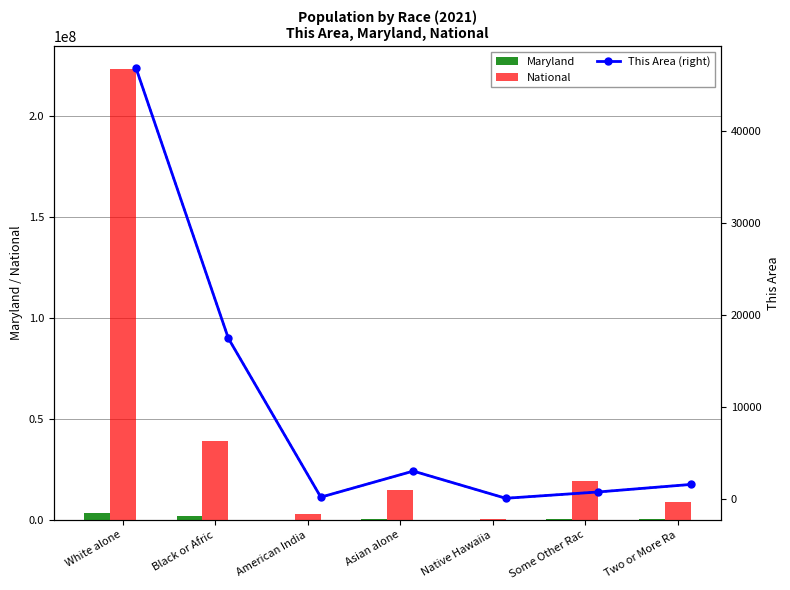

At which label is National closest to 112046639?

Black or Afric